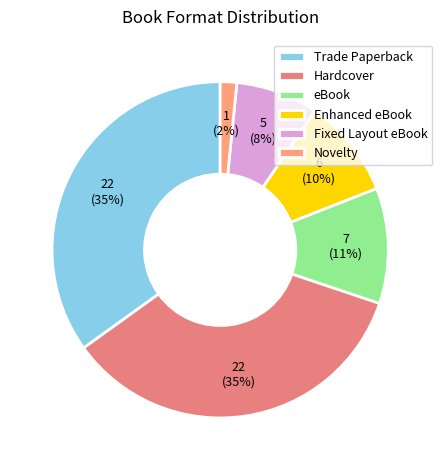

Does Enhanced eBook represent more than half of the total?

No